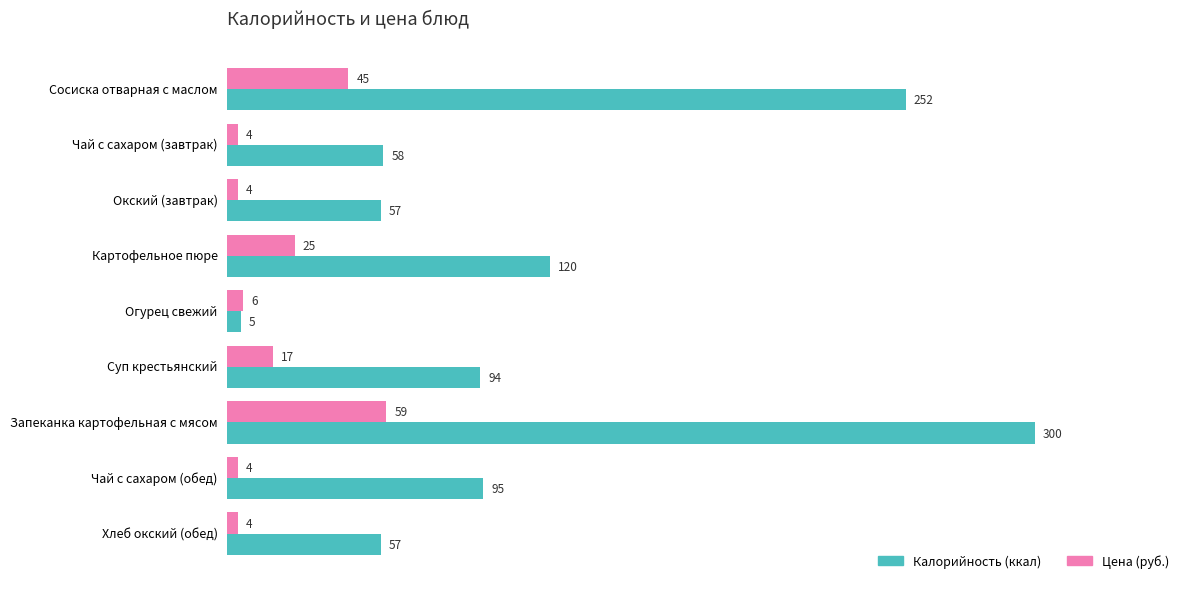

What is the greatest value displayed?

300